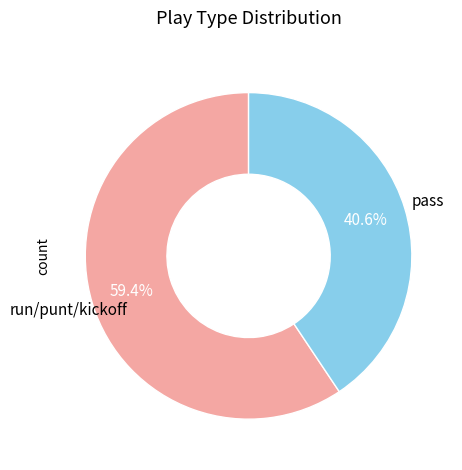

Count the number of slices in the pie.

2